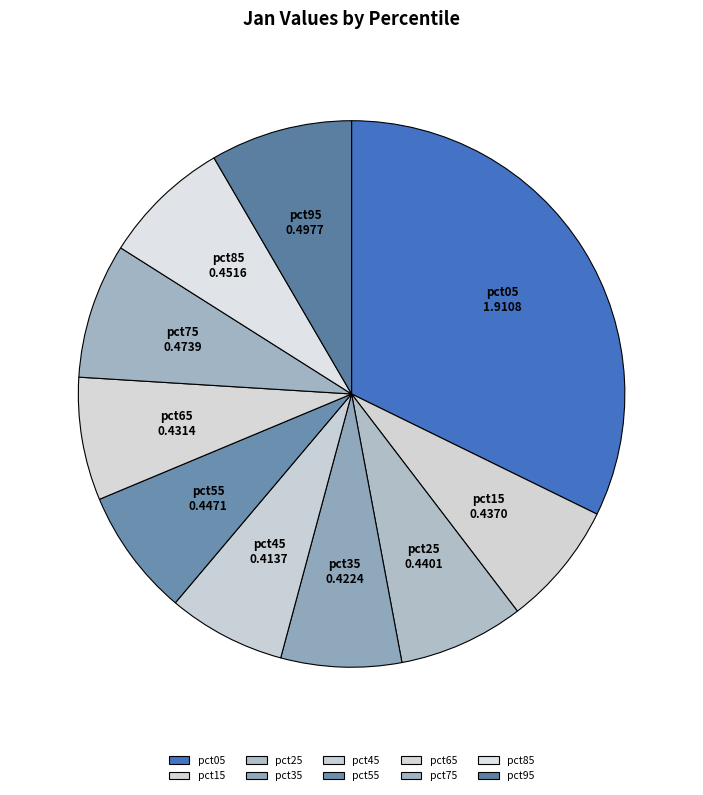

What is the smallest slice in the pie chart?

pct45